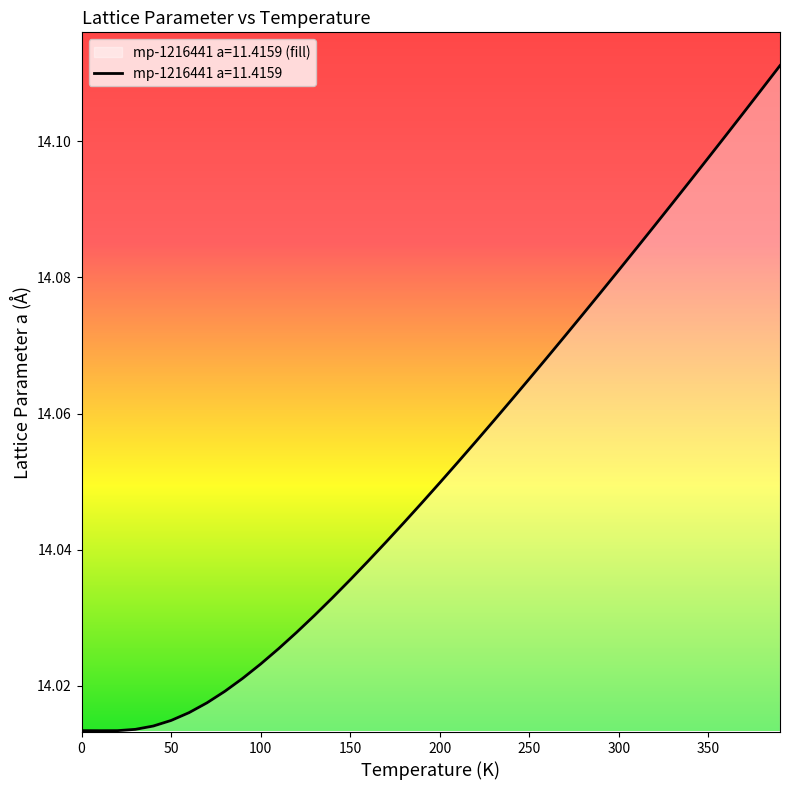

Does the chart have visible grid lines?

No